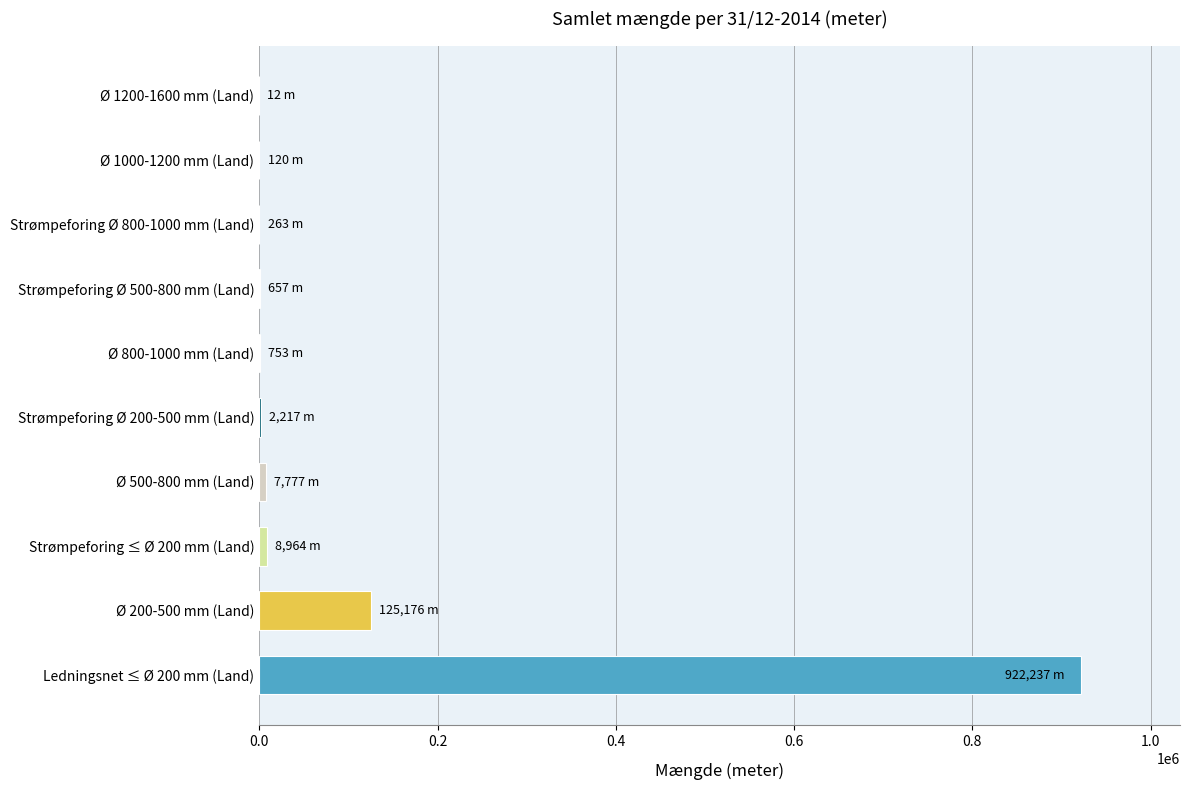

At which label is the value closest to 461124?

Ø 200-500 mm (Land)